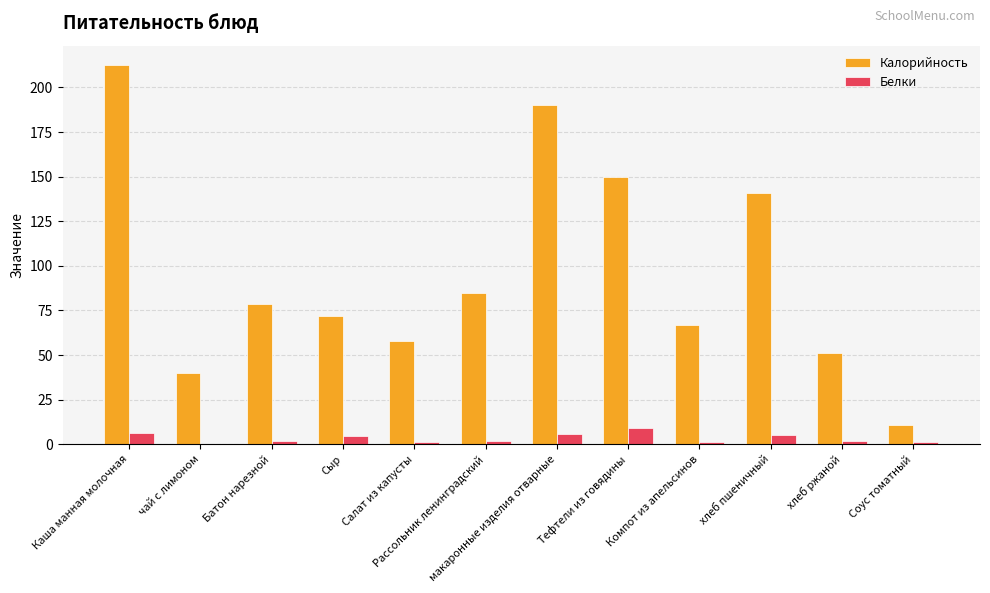

What is the spread (max minus min) of values at хлеб ржаной?

49.0